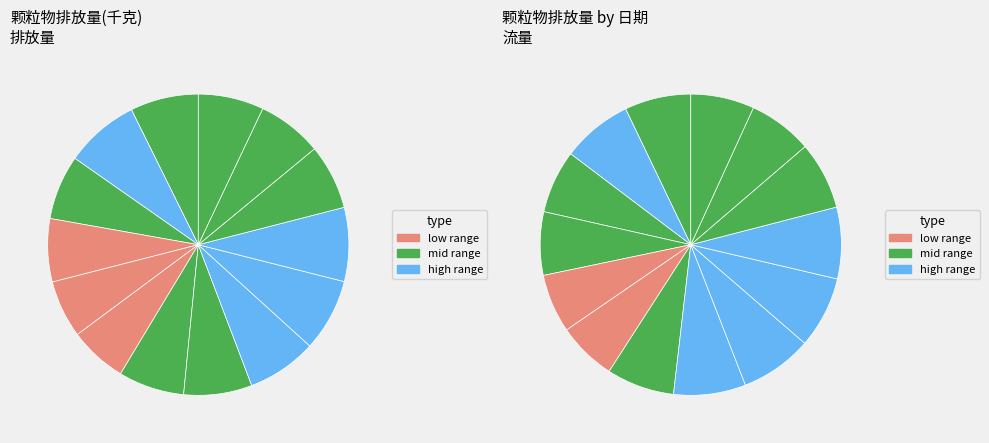

What is the change in value from 2025-09-30 to 2025-09-20?

+0.5